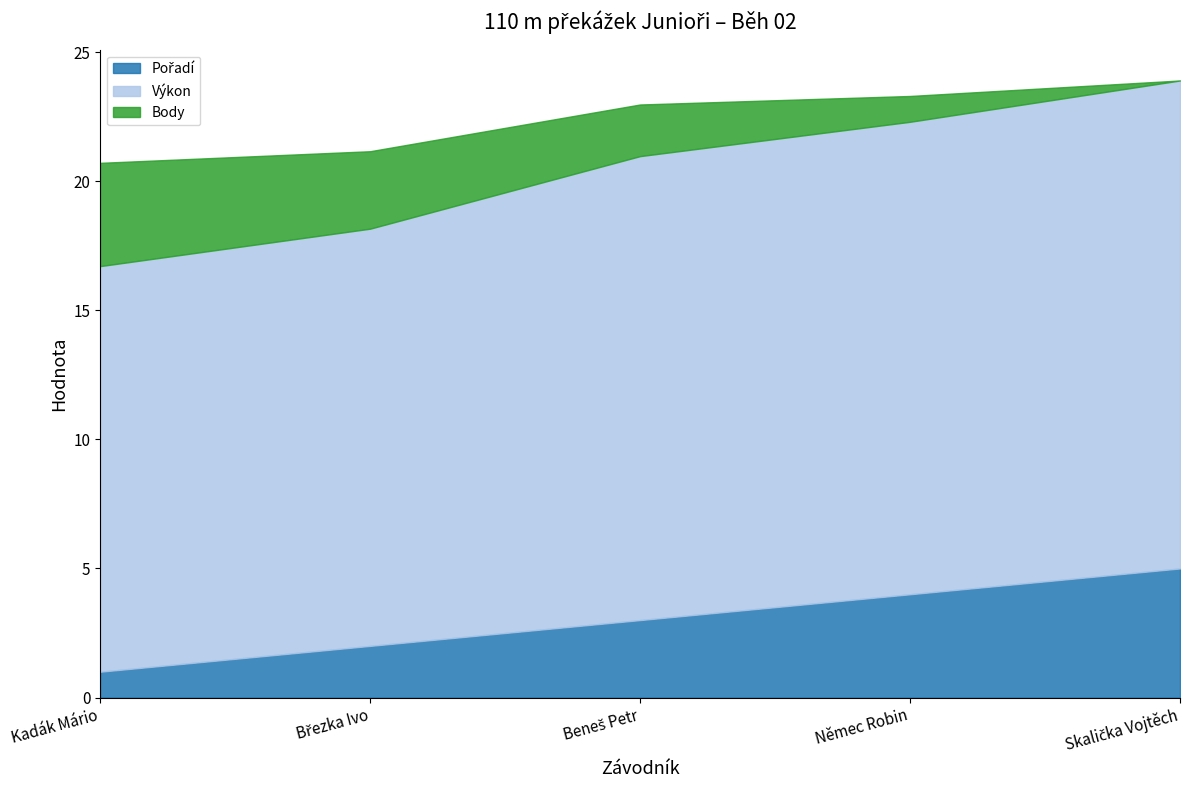

How many values in the Body series exceed 2?

2